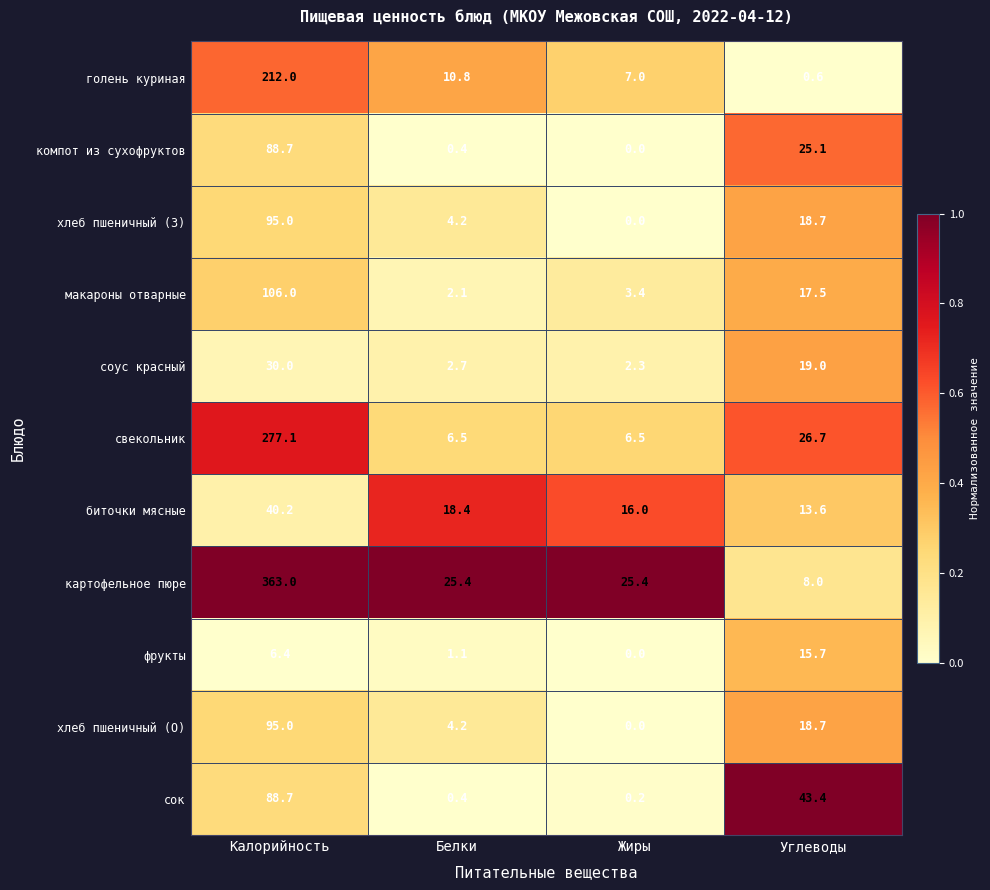

List the labels in order of голень куриная value, largest first.

Калорийность, Белки, Жиры, Углеводы